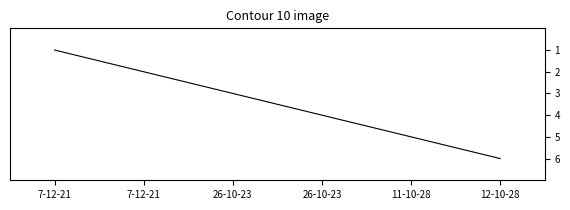

What is the minimum value shown in the chart?

1